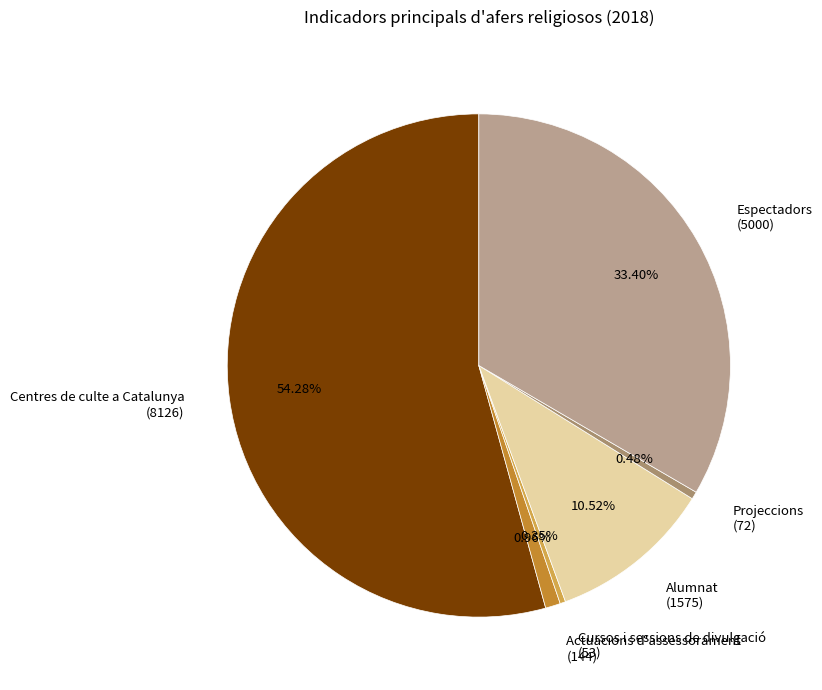

What is the ratio of the value at Espectadors (5000) to the value at Cursos i sessions de divulgació (53)?

94.3